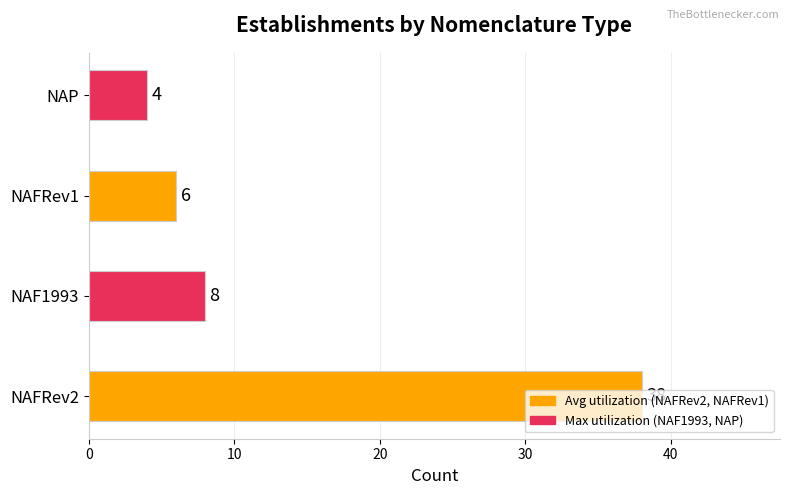

Between NAP and NAF1993, which is larger?

NAF1993